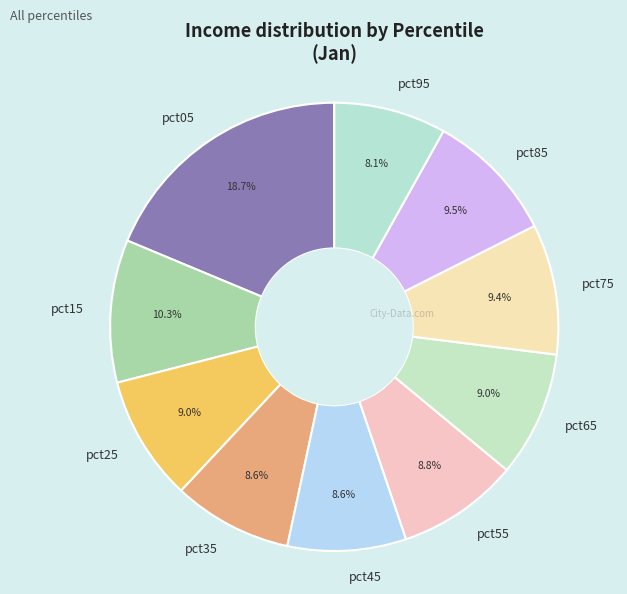

Approximately how many times larger is the value at pct25 compared to pct15?

0.9